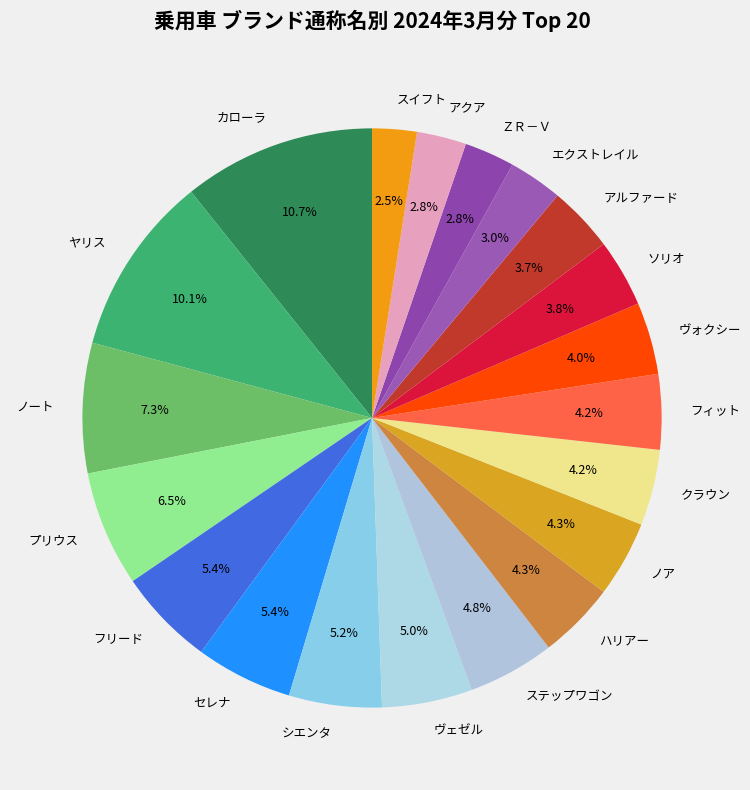

Which has a higher value, フィット or シエンタ?

シエンタ